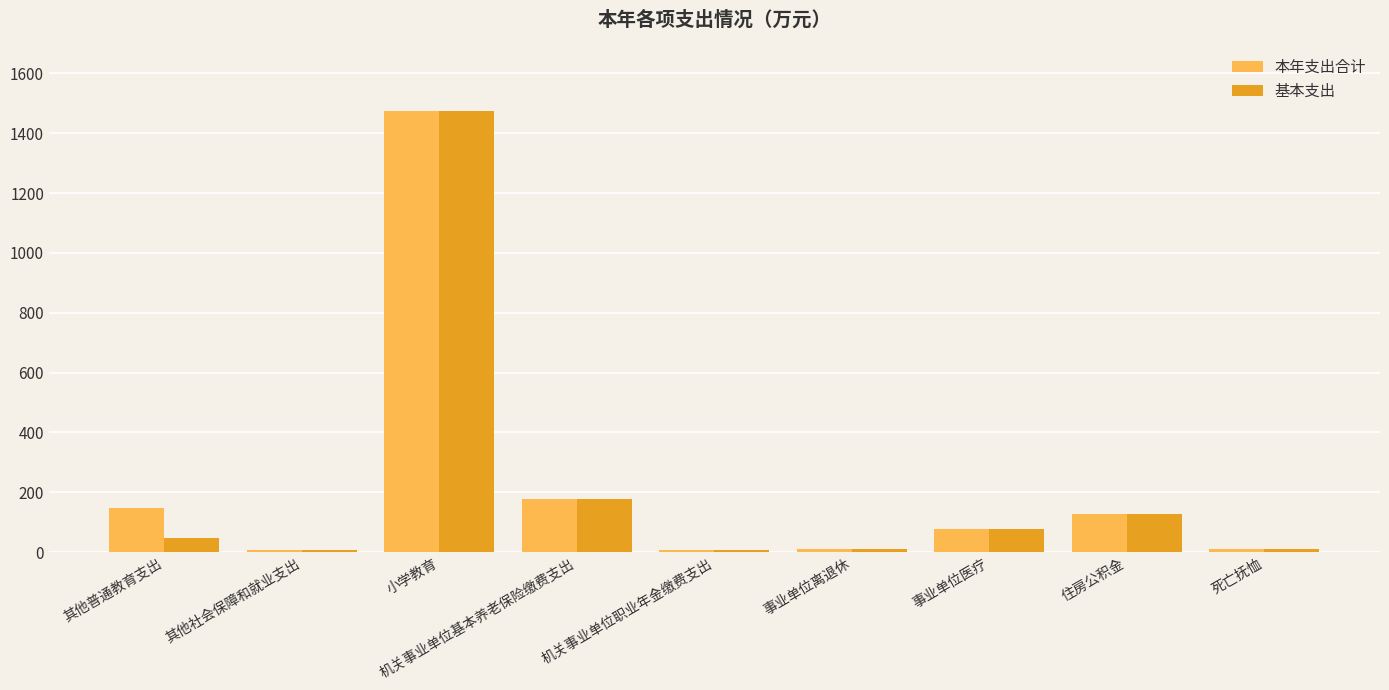

Is it true that 基本支出 equals 1474.6 at 小学教育?

True